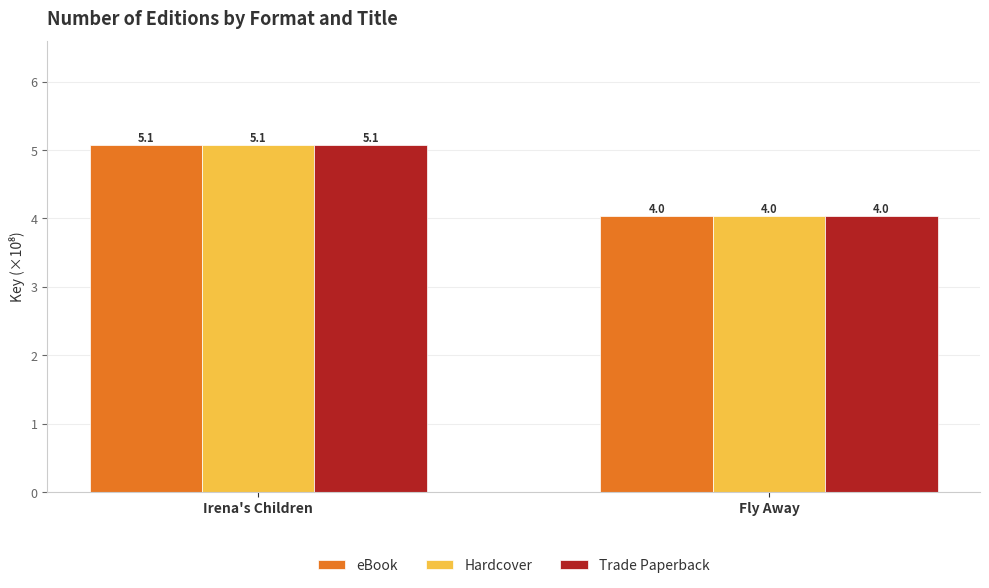

True or false: Trade Paperback has a value of 4.0 at Fly Away.

True